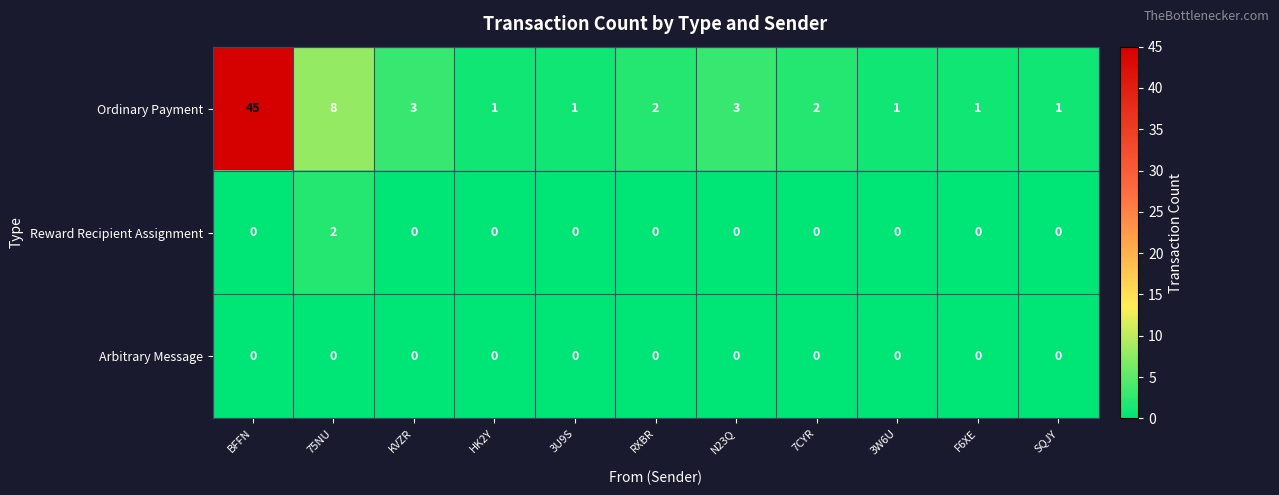

Rank the series by their maximum value, from lowest to highest.

Arbitrary Message, Reward Recipient Assignment, Ordinary Payment